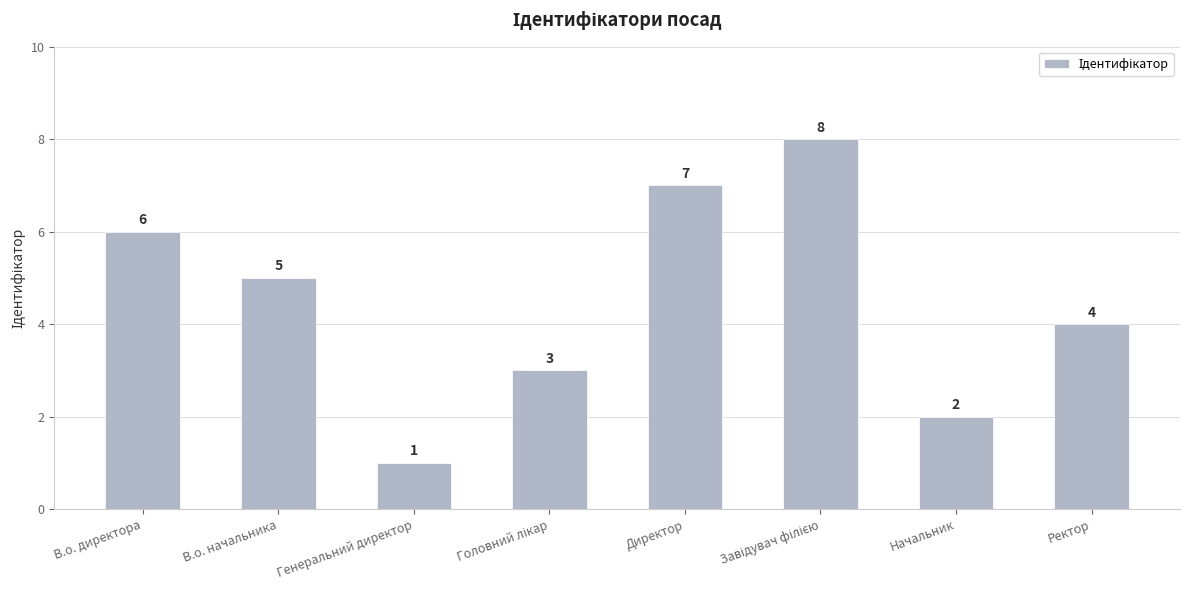

Reading left to right, list all the values displayed in this chart.

6	5	1	3	7	8	2	4